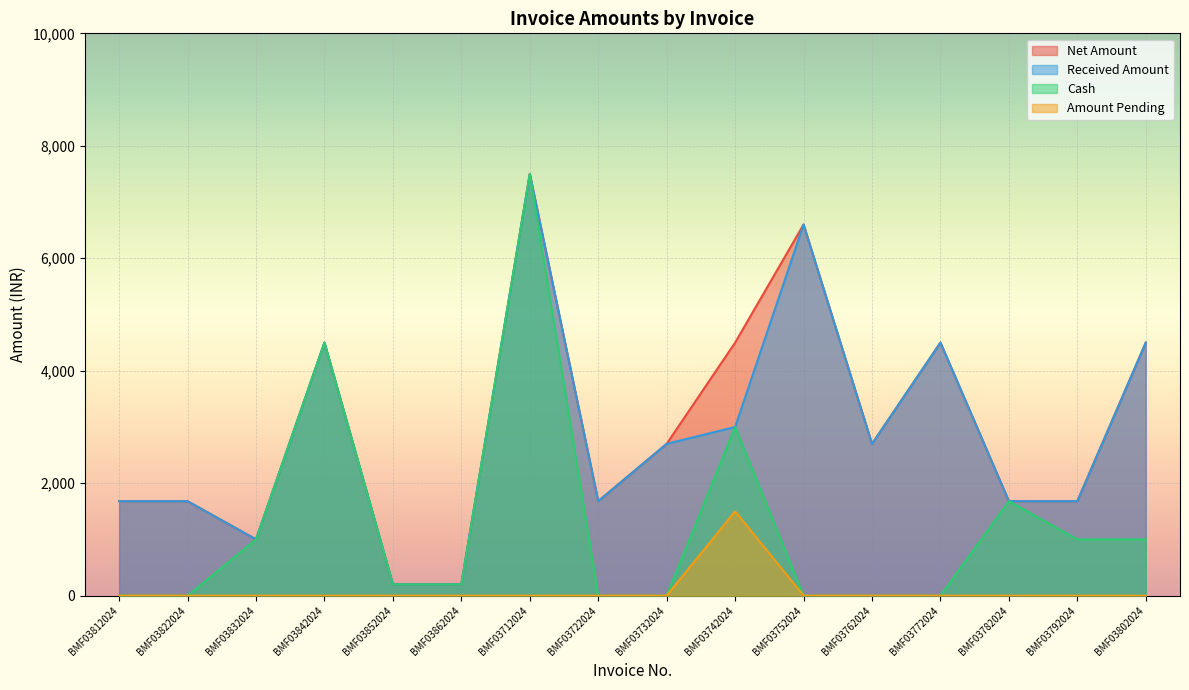

What is the difference between the second highest and minimum values in the Received Amount series?

6400